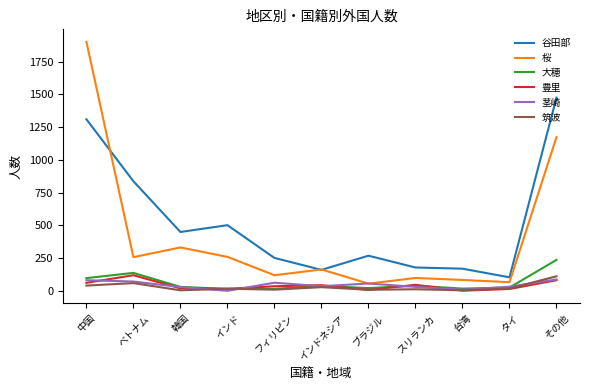

Where is the first local maximum for 豊里?

ベトナム